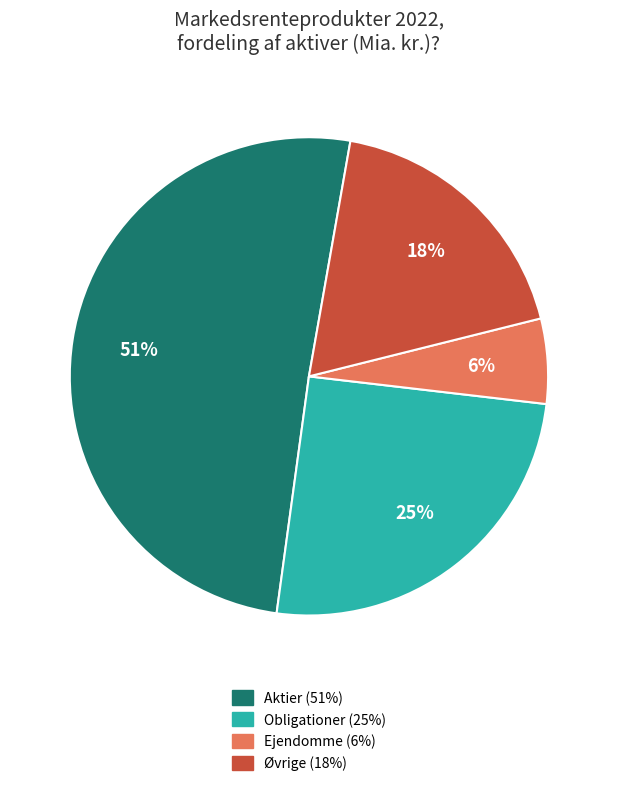

Do Aktier and Øvrige together represent more than half of the pie?

Yes